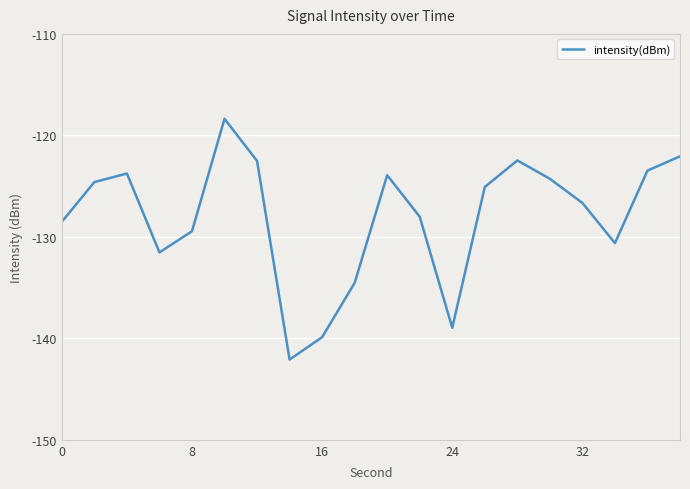

How many lines are shown in the chart?

1